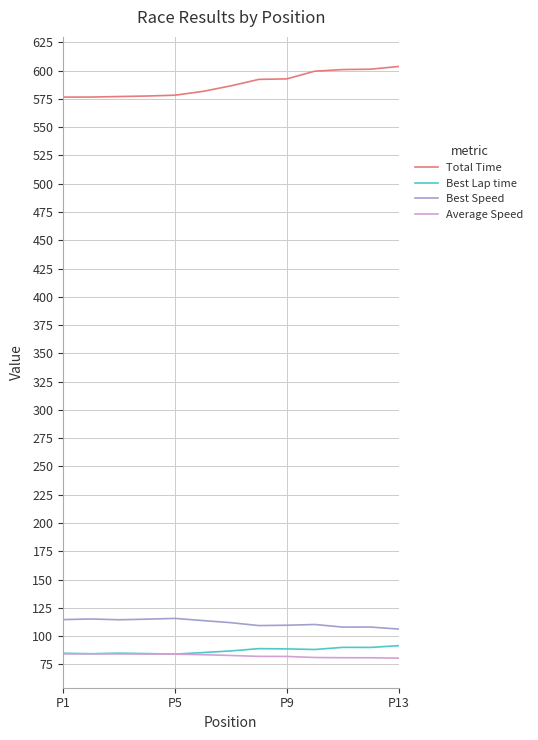

What is the maximum value shown in the chart?

603.6